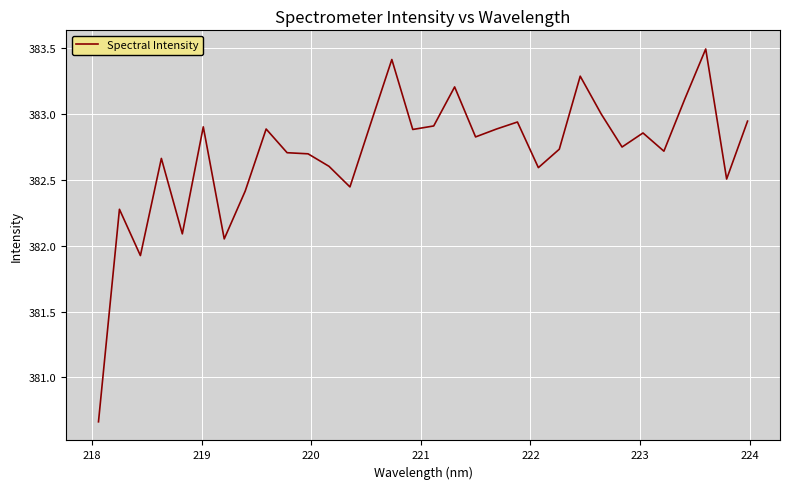

What is the difference between the maximum and minimum values?

2.8